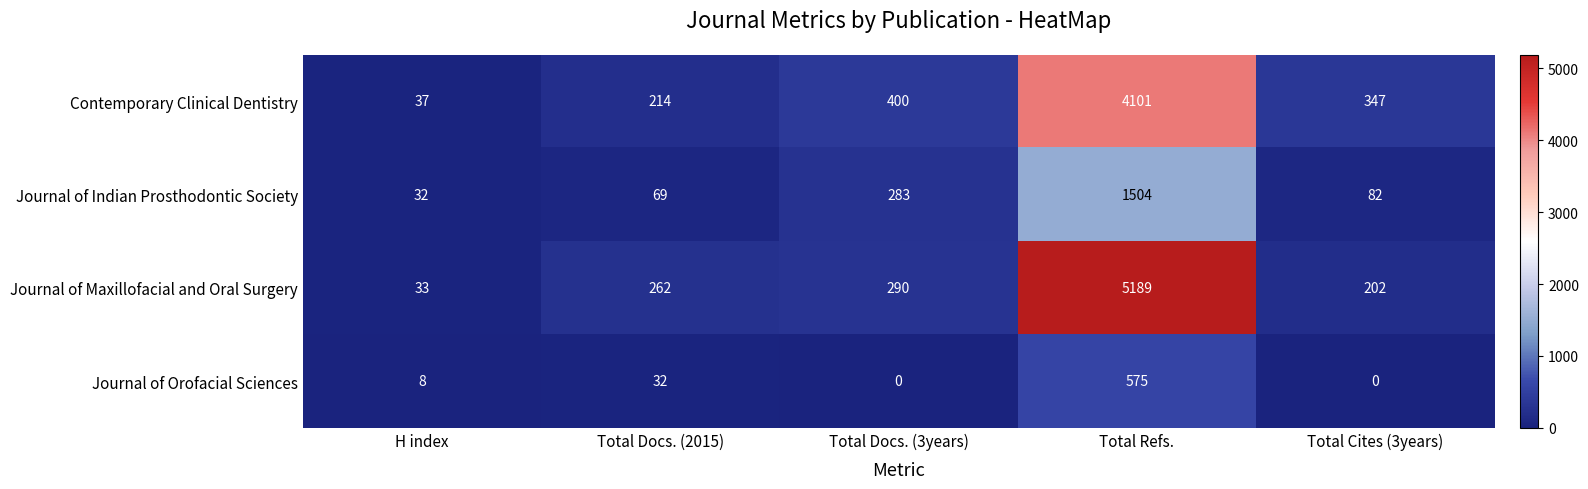

Rank the series by their average value, from highest to lowest.

Journal of Maxillofacial and Oral Surgery, Contemporary Clinical Dentistry, Journal of Indian Prosthodontic Society, Journal of Orofacial Sciences